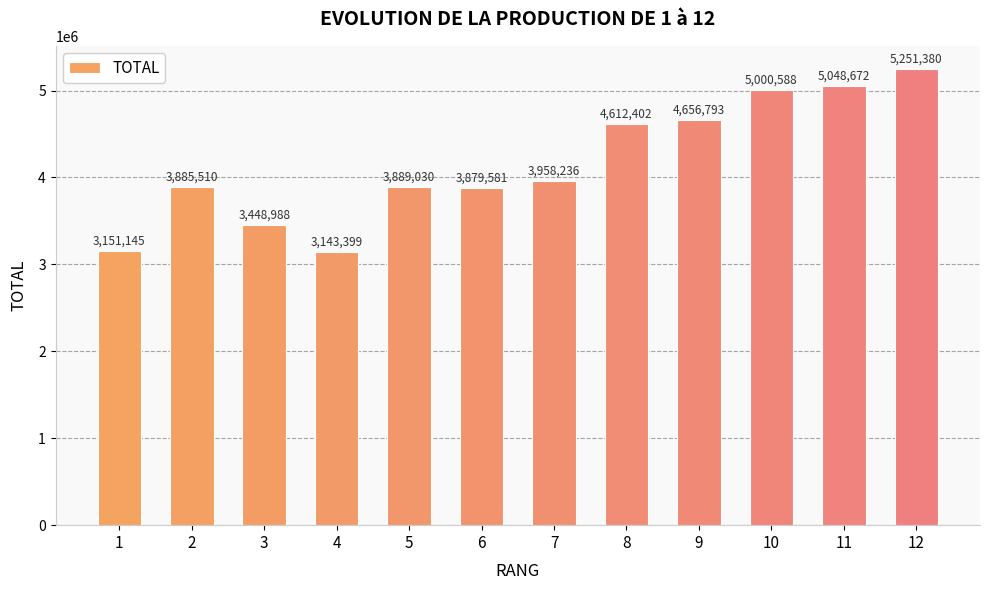

Which has a higher value, 11 or 8?

11